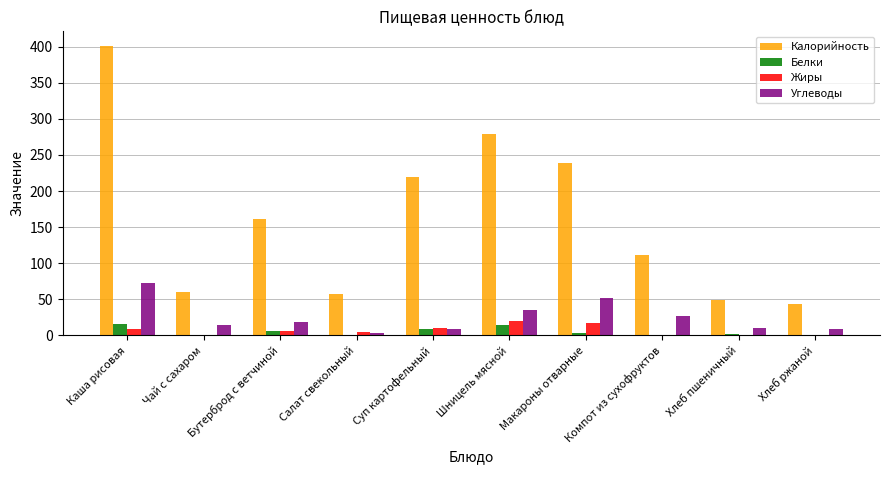

What is the total value across all series at Каша рисовая?

498.5